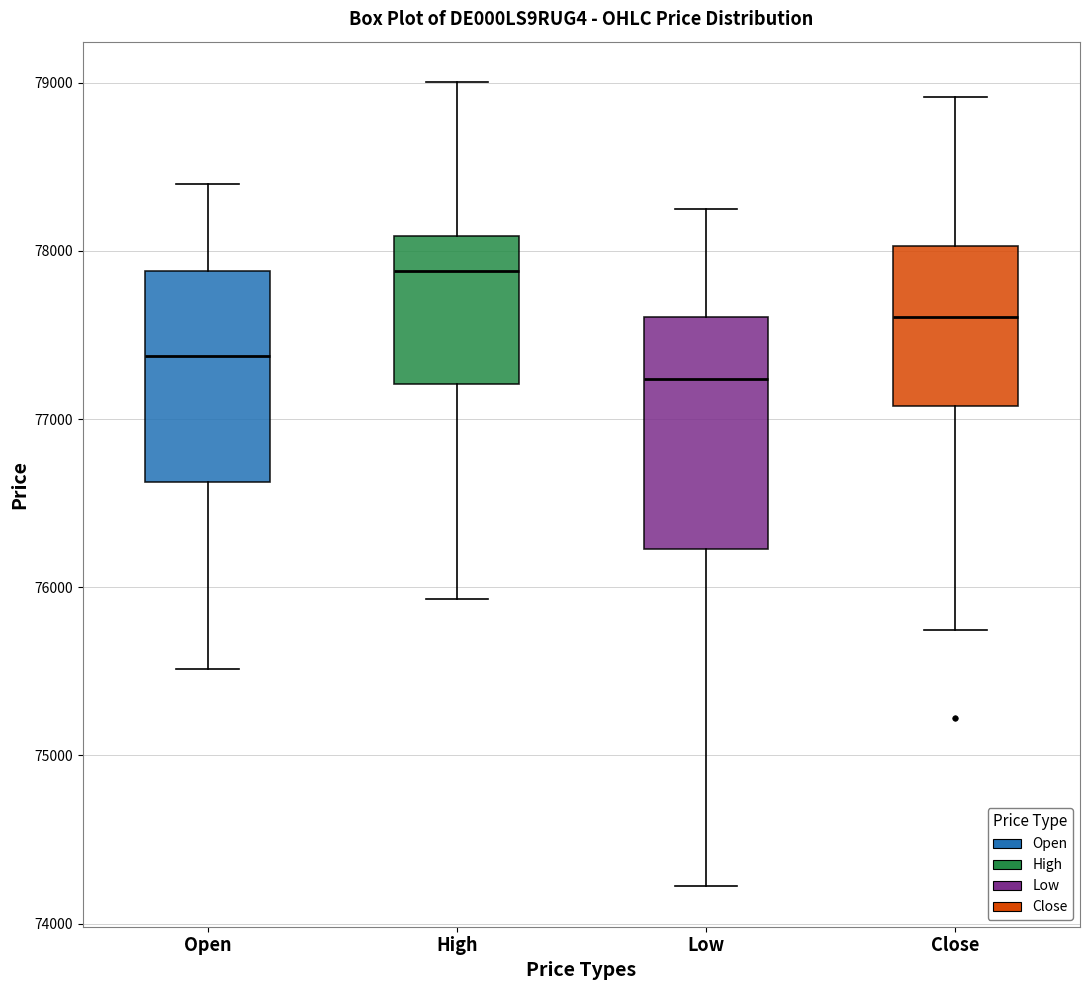

Where is the upper edge of the box for Open on the y-axis? The values are not printed on the chart, so give them approximately, as read against the axis.

77900